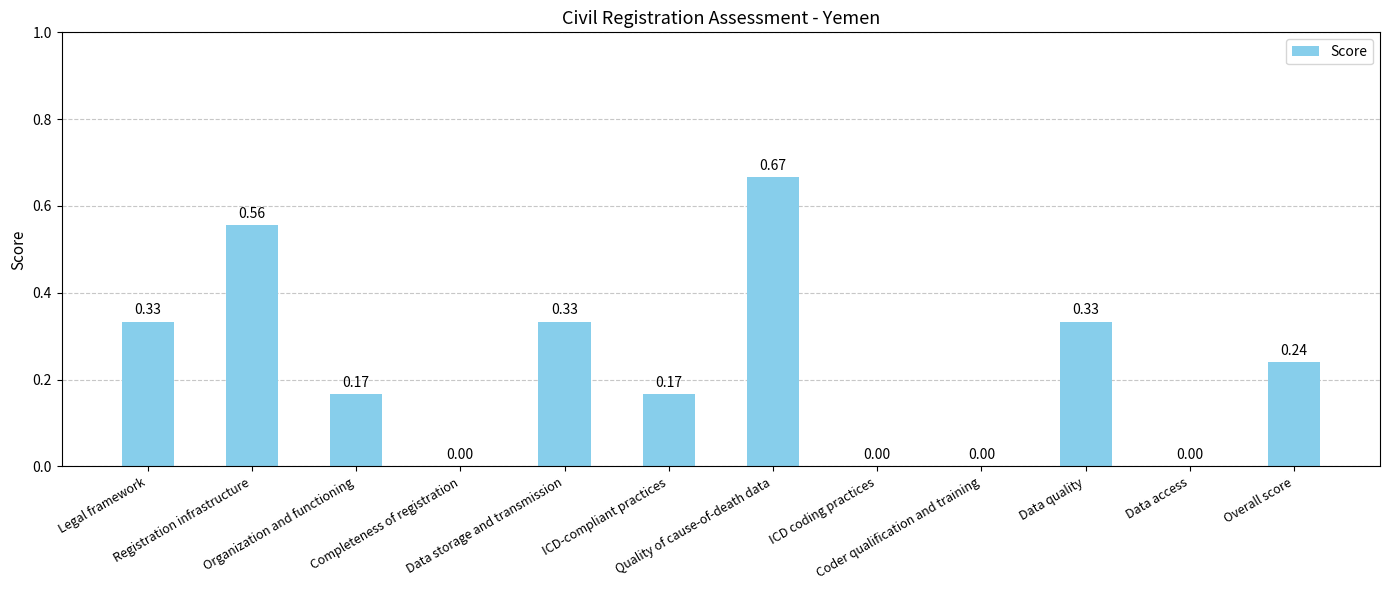

Is it true that the value at Data storage and transmission is 0.2?

False